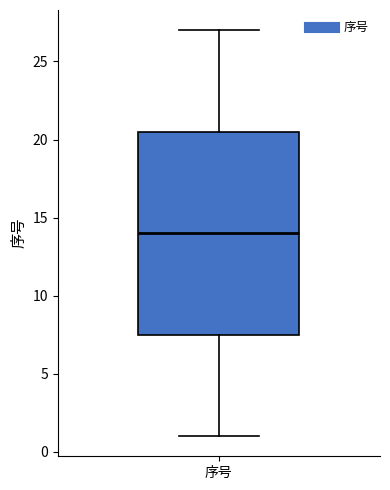

Transcribe this box plot: give where the median line is, the range the box spans, and where the two whiskers end, as read against the y-axis. The values are not printed on the chart, so give them approximately, as read against the axis.

median 14.0, box 7.5 to 20.5, whiskers 1.0 to 27.0